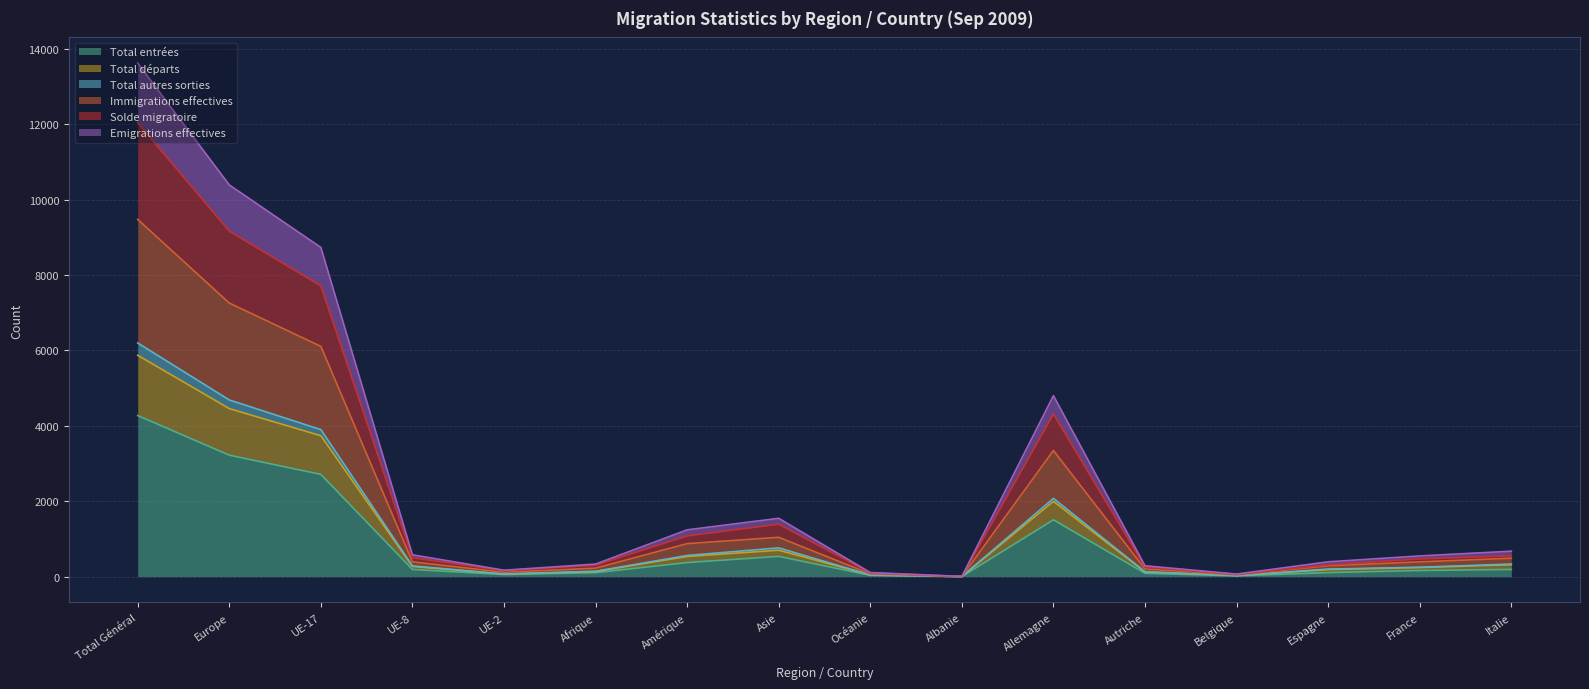

What is the maximum value for Total entrées?

4272